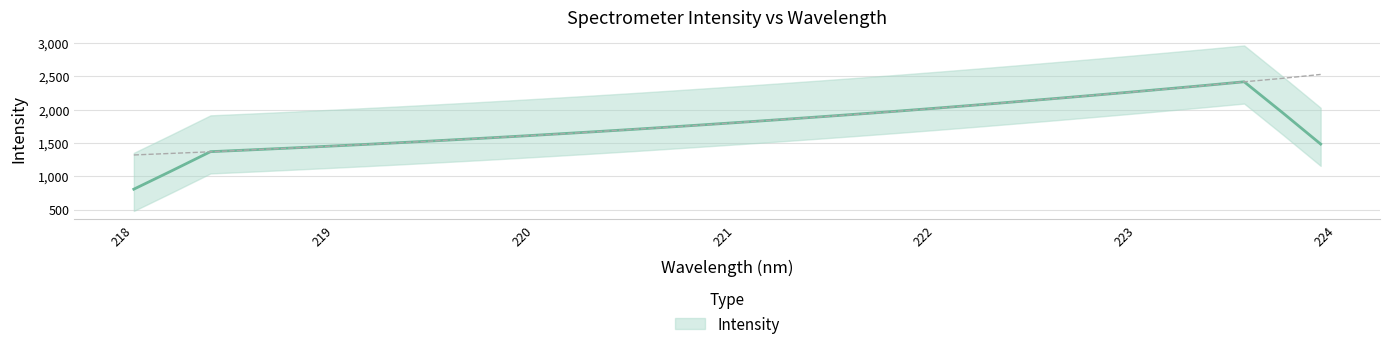

What is the greatest value displayed?

2527.2